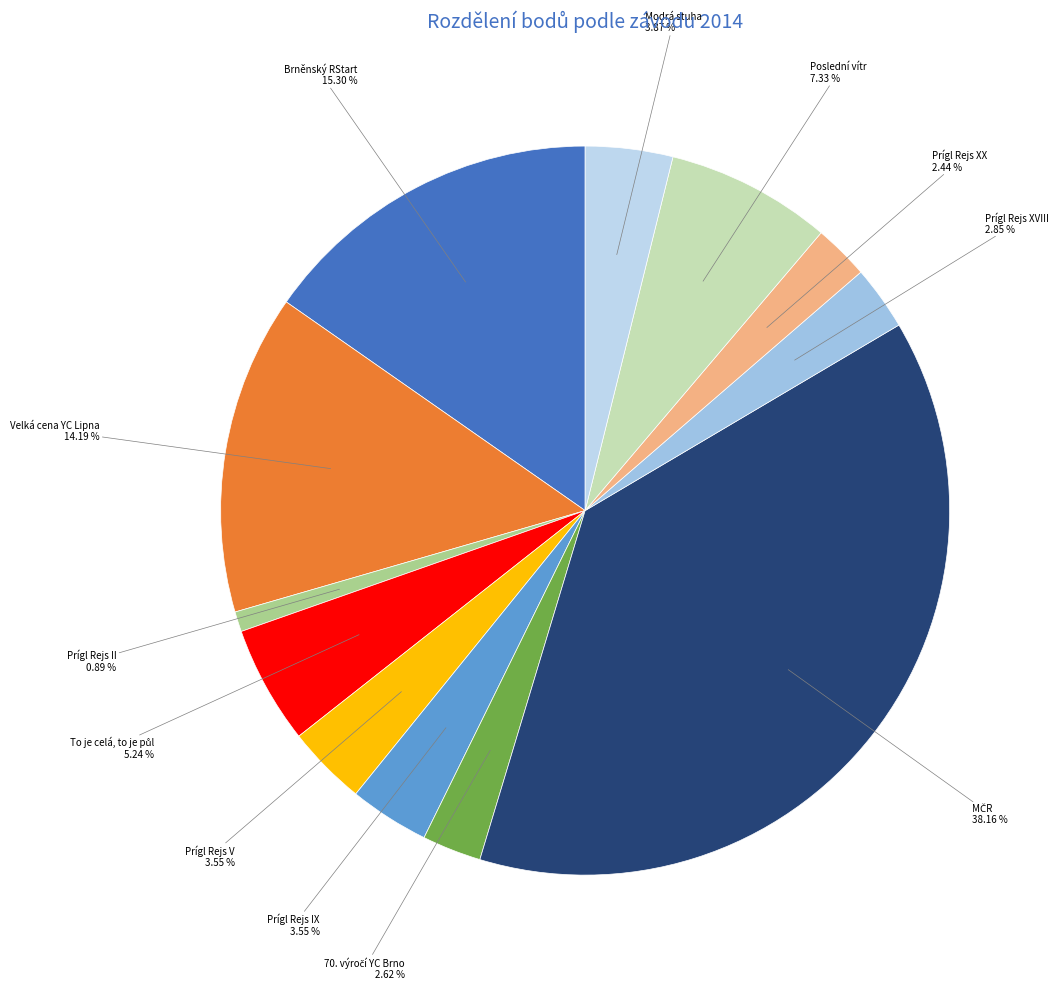

Approximately how many times larger is the value at Prígl Rejs IX compared to Poslední vítr?

0.5